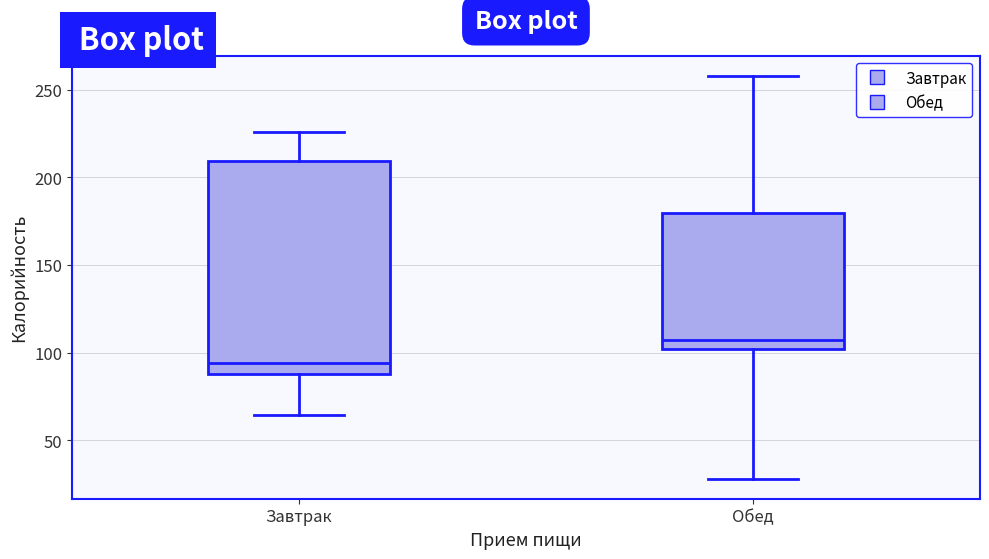

Reading left to right, transcribe this box plot: for each box, give where its median line is, the range the box spans, and where its two whiskers end, as read against the y-axis. The values are not printed on the chart, so give them approximately, as read against the axis.

Завтрак: median 95, box 90 to 210, whiskers 65 to 225
Обед: median 105, box 100 to 180, whiskers 30 to 260